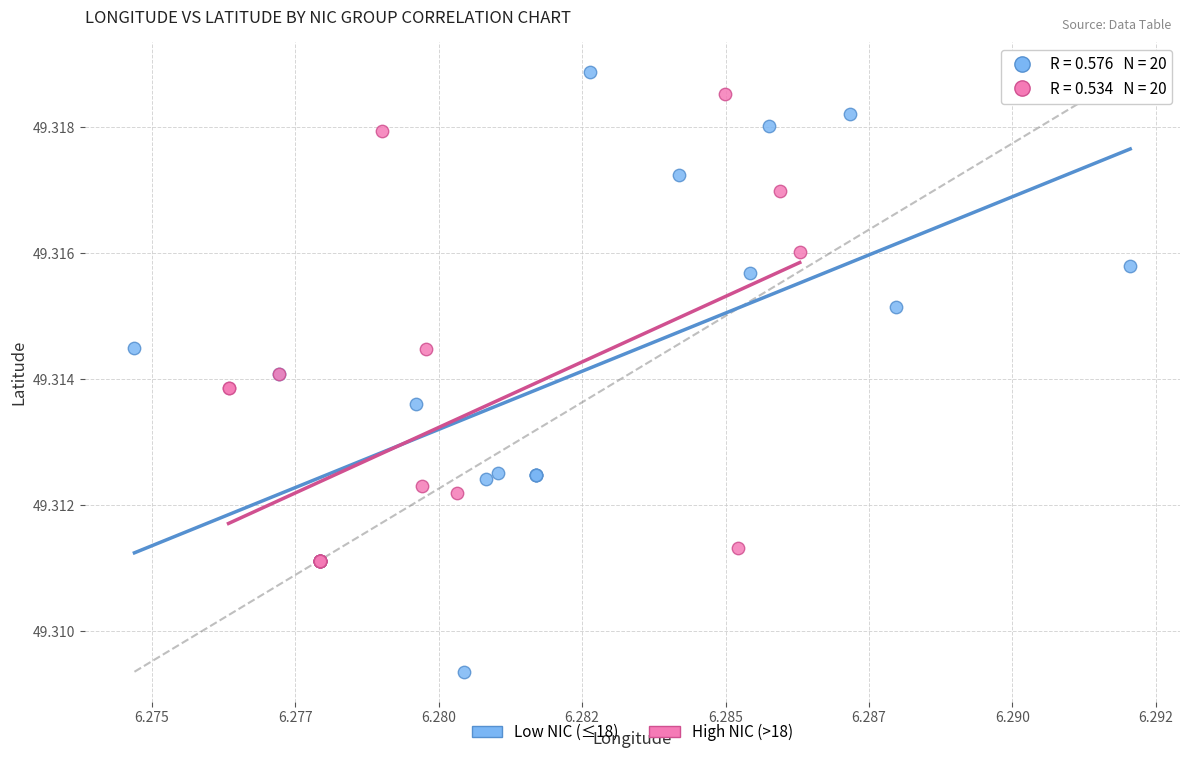

Which series reaches the maximum Y coordinate?

Low NIC (≤18)